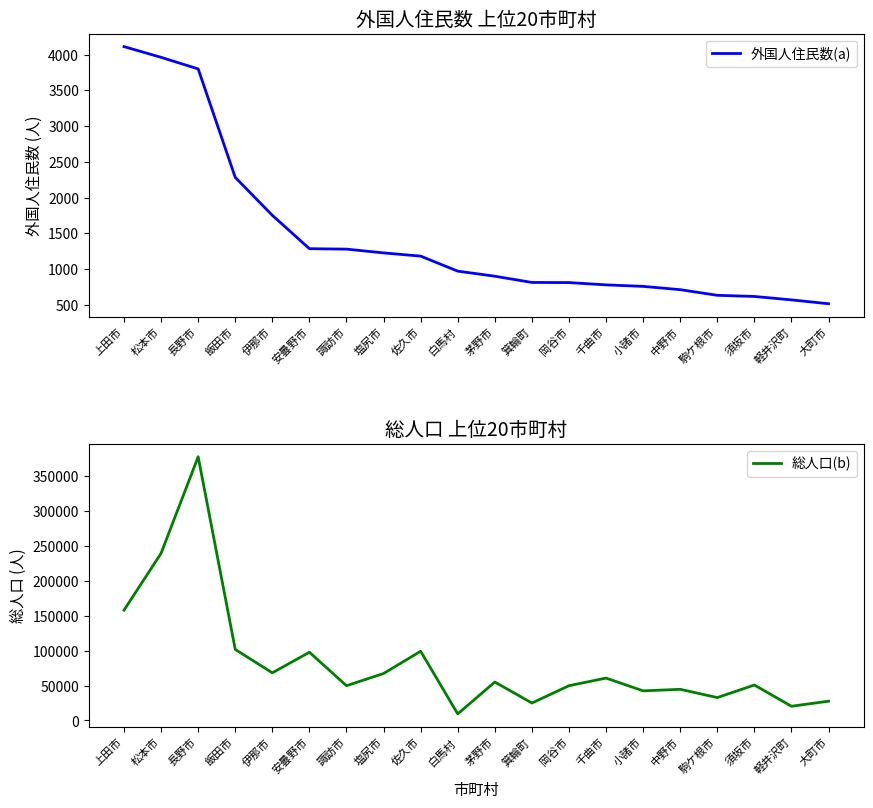

Which category has the highest value in the 総人口(b) series?

長野市